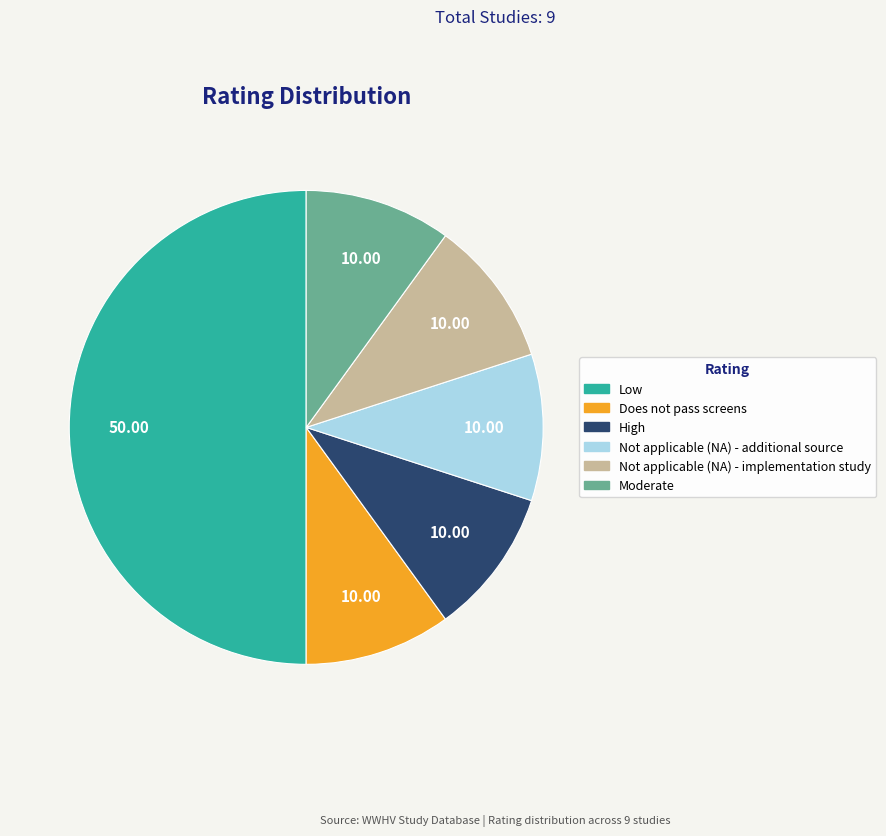

Which category has the biggest portion of the pie?

Low